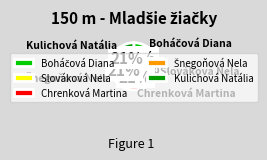

To the nearest percent, what is the average slice percentage?

20%